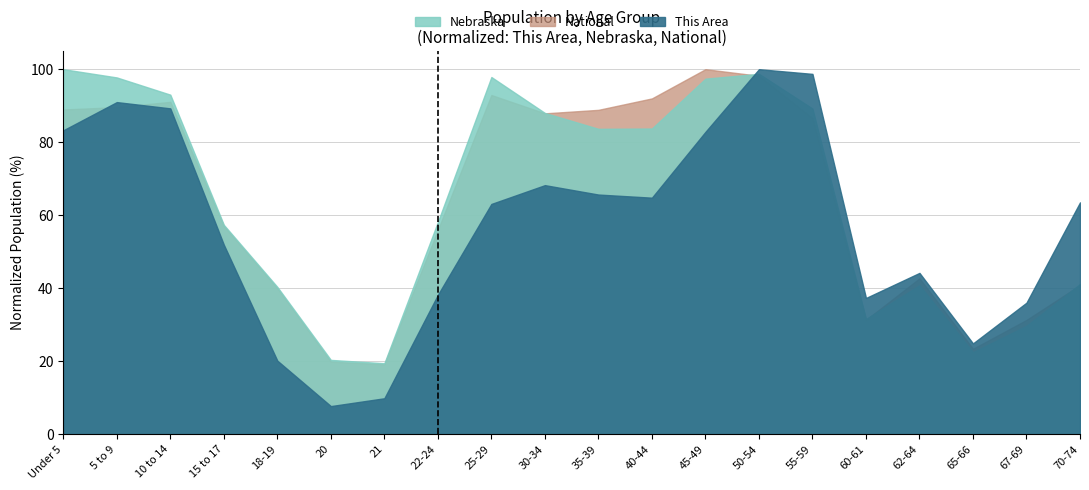

Reading left to right, list all the values displayed in this chart.

This Area: 83.3	91.0	89.3	51.9	20.2	7.7	9.9	38.2	63.1	68.2	65.7	64.8	82.8	100.0	98.7	37.3	44.2	24.9	36.1	63.5
Nebraska: 100.0	97.7	93.0	57.4	40.4	20.4	19.5	58.2	97.9	88.0	83.7	83.8	97.4	98.7	89.2	31.6	40.8	22.5	29.7	41.2
National: 89.0	89.6	91.1	57.0	40.0	19.9	19.2	56.0	92.9	87.9	88.9	92.0	100.0	98.2	86.6	31.3	42.7	23.4	31.3	40.9